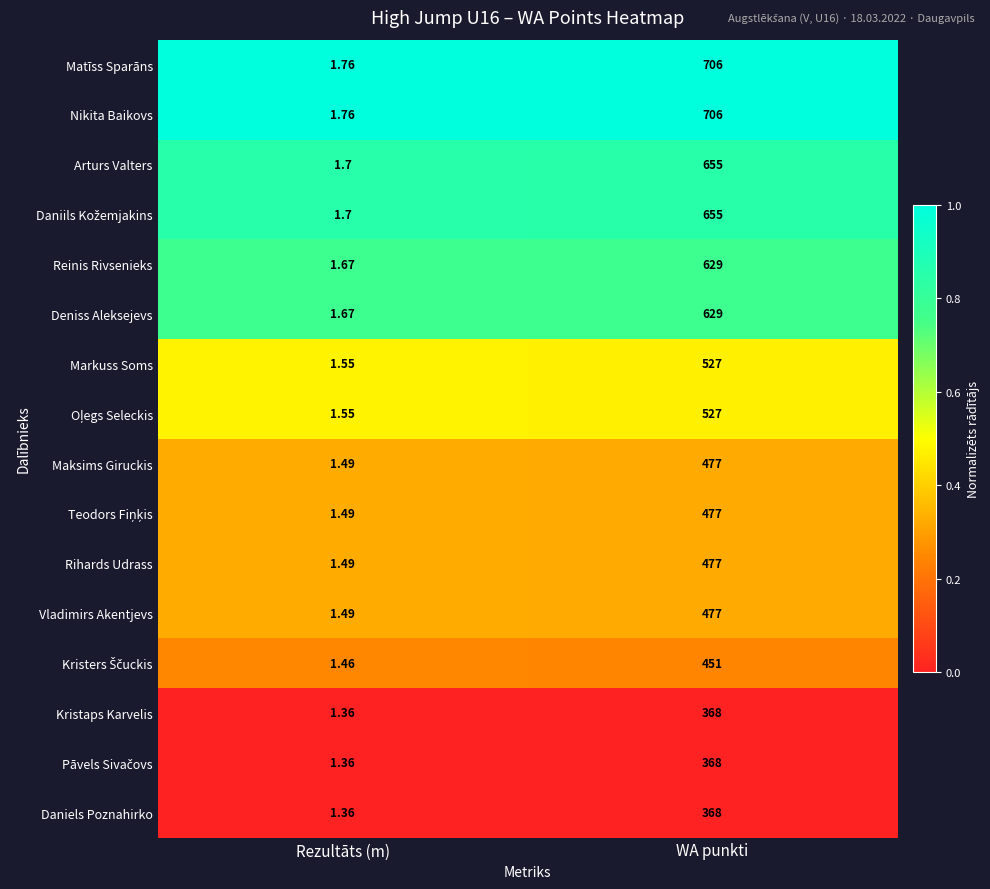

Count the number of data series in this chart.

16